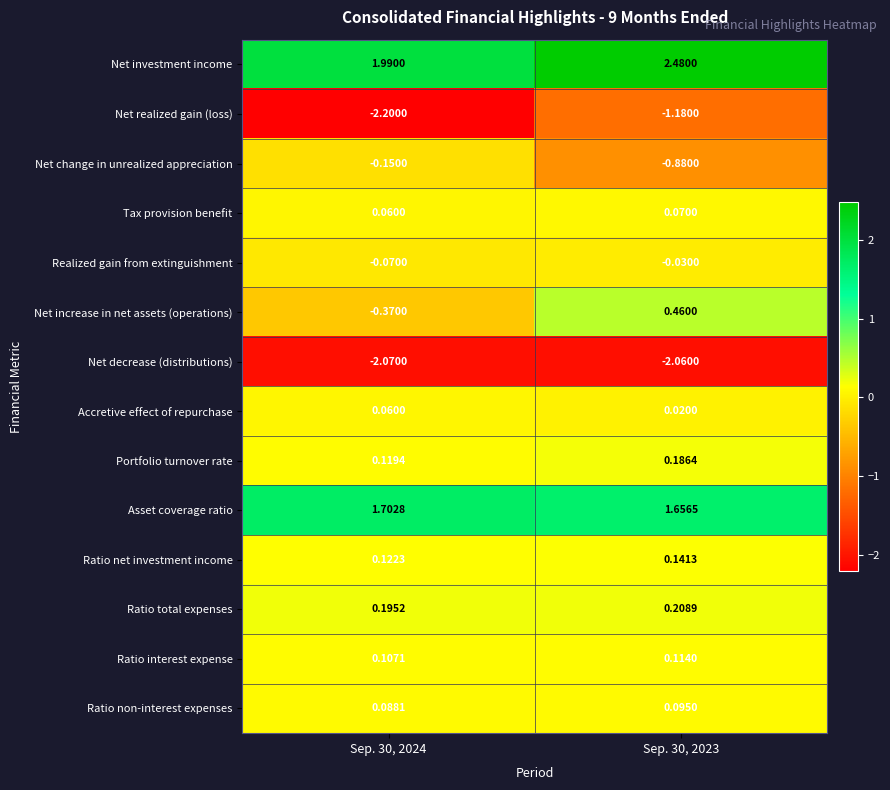

Which series has the largest range (max minus min)?

Net realized gain (loss)